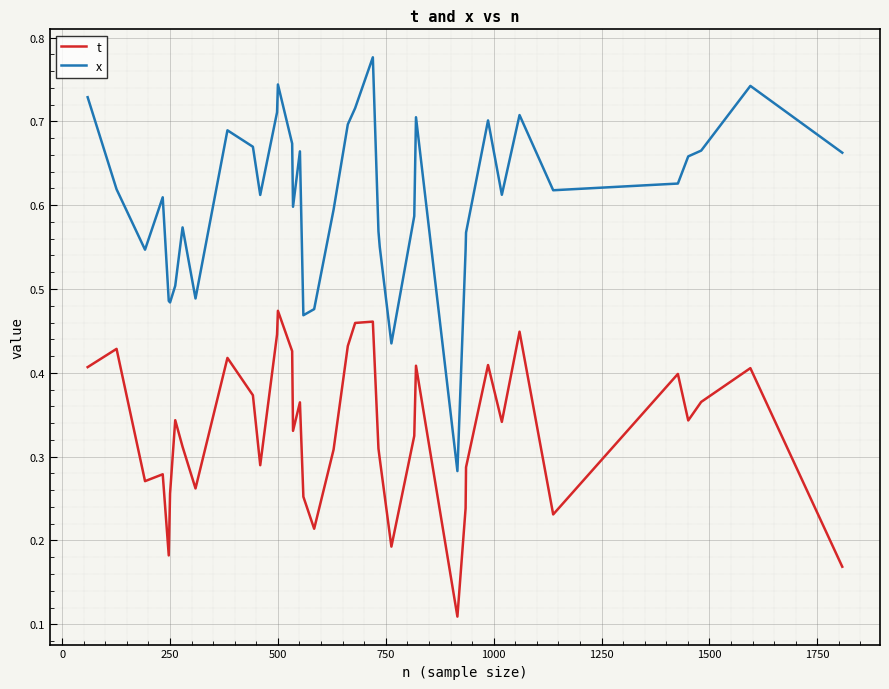

Which series has the widest spread of values?

x